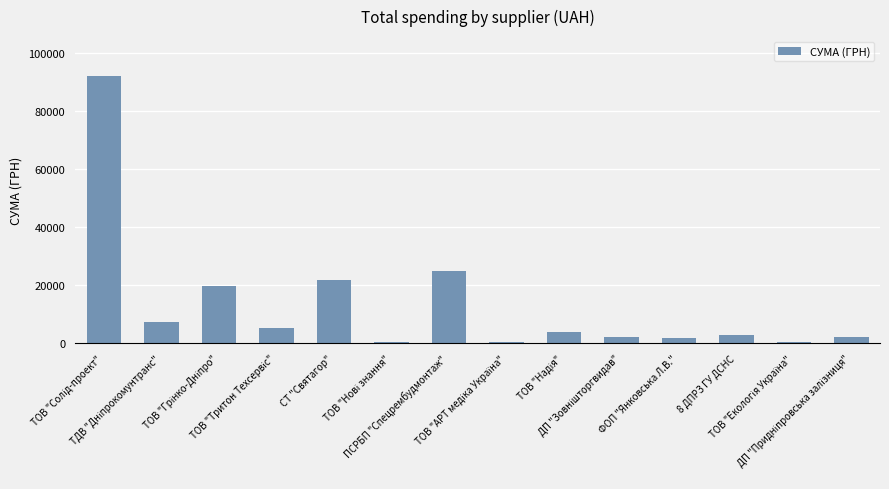

What is the value of the 10th bar from the left?

2360.0